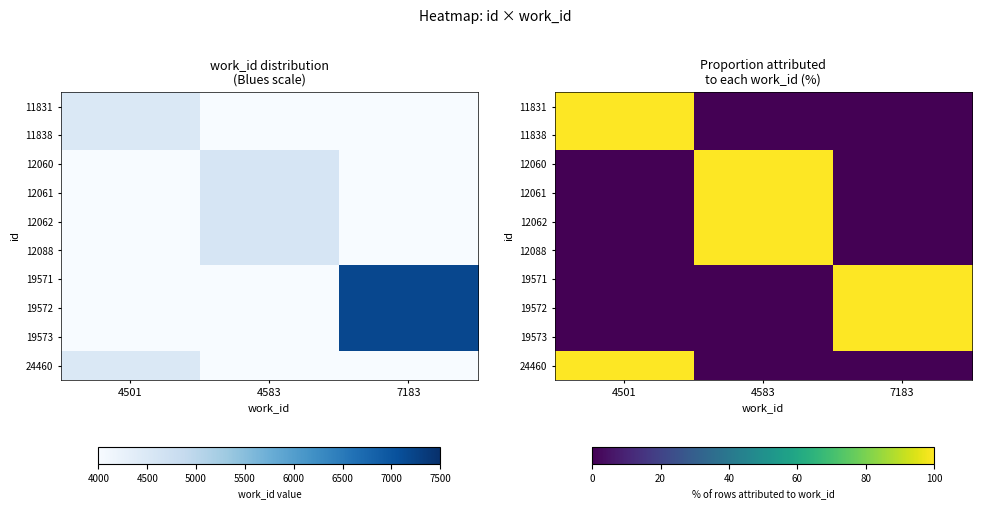

What is the total value across all series at 4501?

300